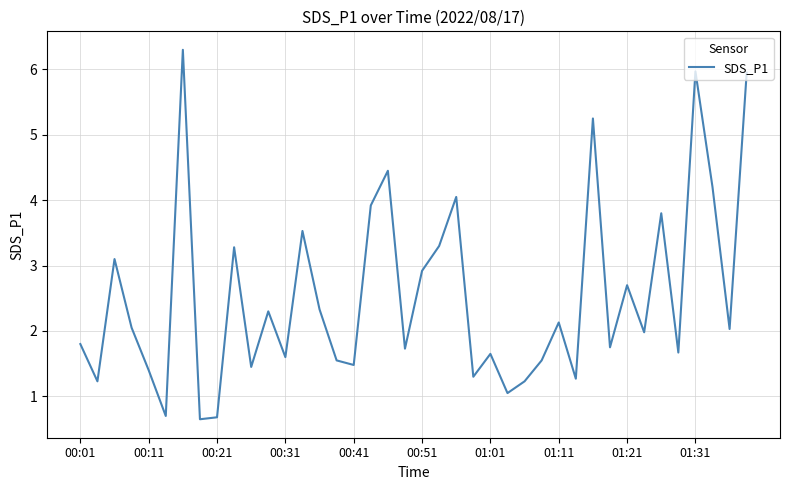

What is the maximum value shown in the chart?

6.3